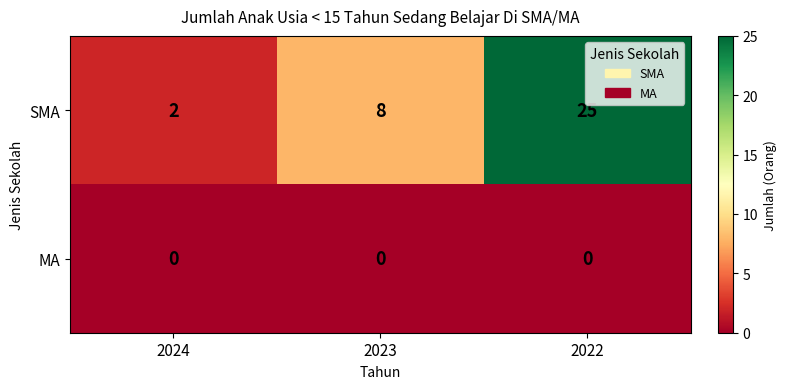

Which series changed the most between 2023 and 2022?

SMA